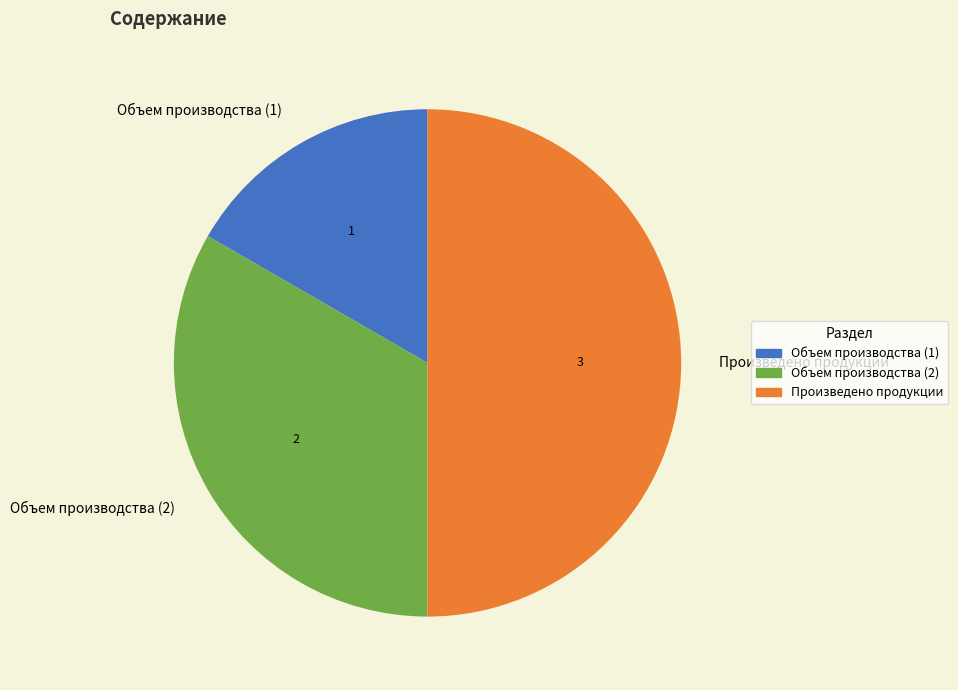

Combined, do Произведено продукции and Объем производства (1) account for over 50%?

Yes